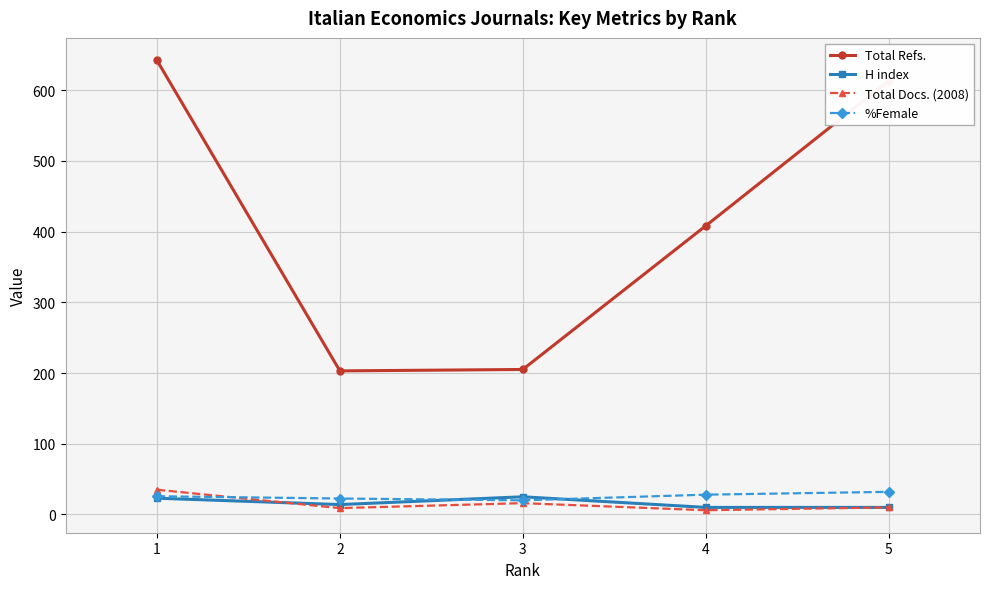

What is the value of the Total Docs. (2008) point at the 1st from the left?

35.0